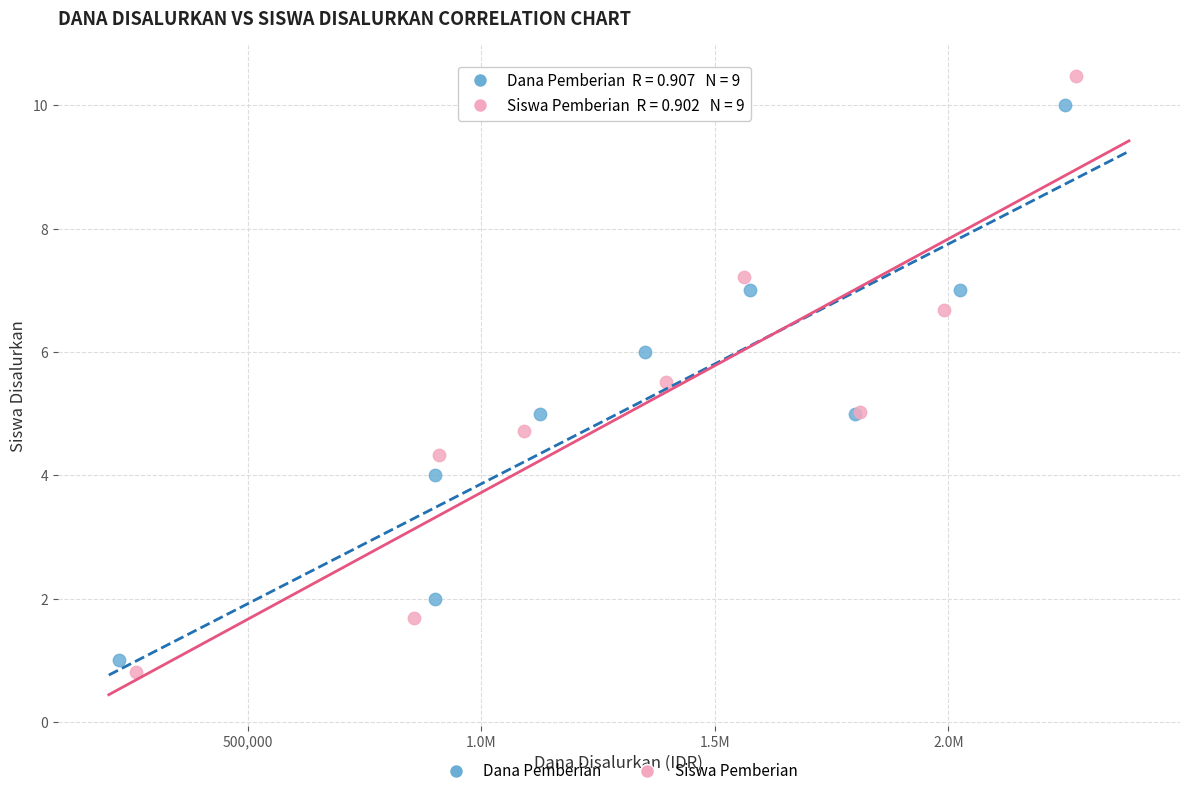

Which series has the largest Y range (max minus min)?

Siswa Pemberian